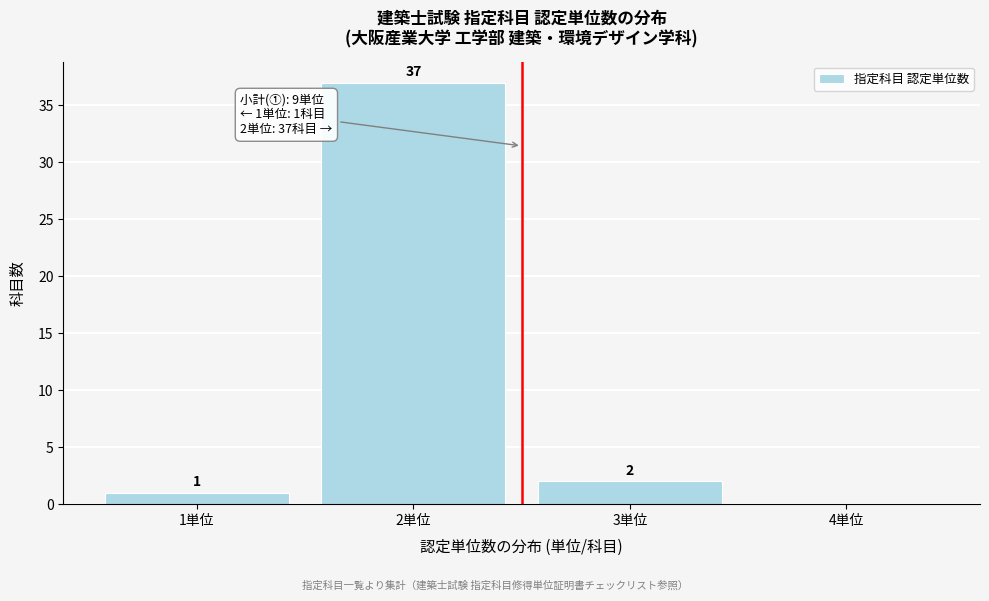

Over which range of the x-axis is the bar tallest?

1.5 to 2.5